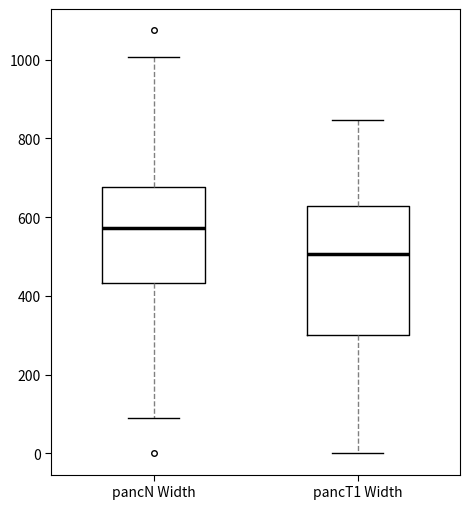

Which box's median line is the highest?

pancN Width